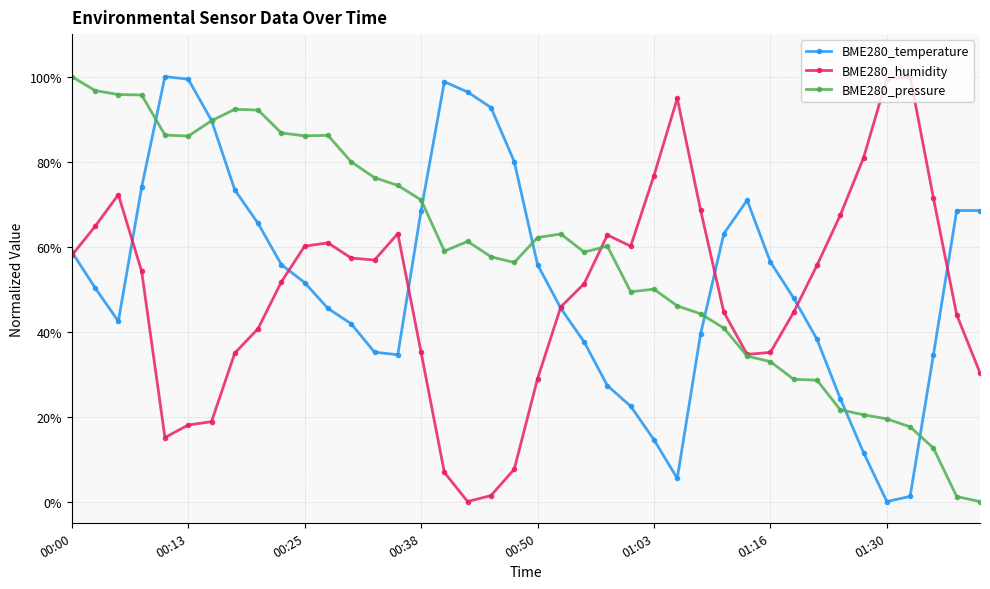

Which series has the largest total across all categories?

BME280_pressure